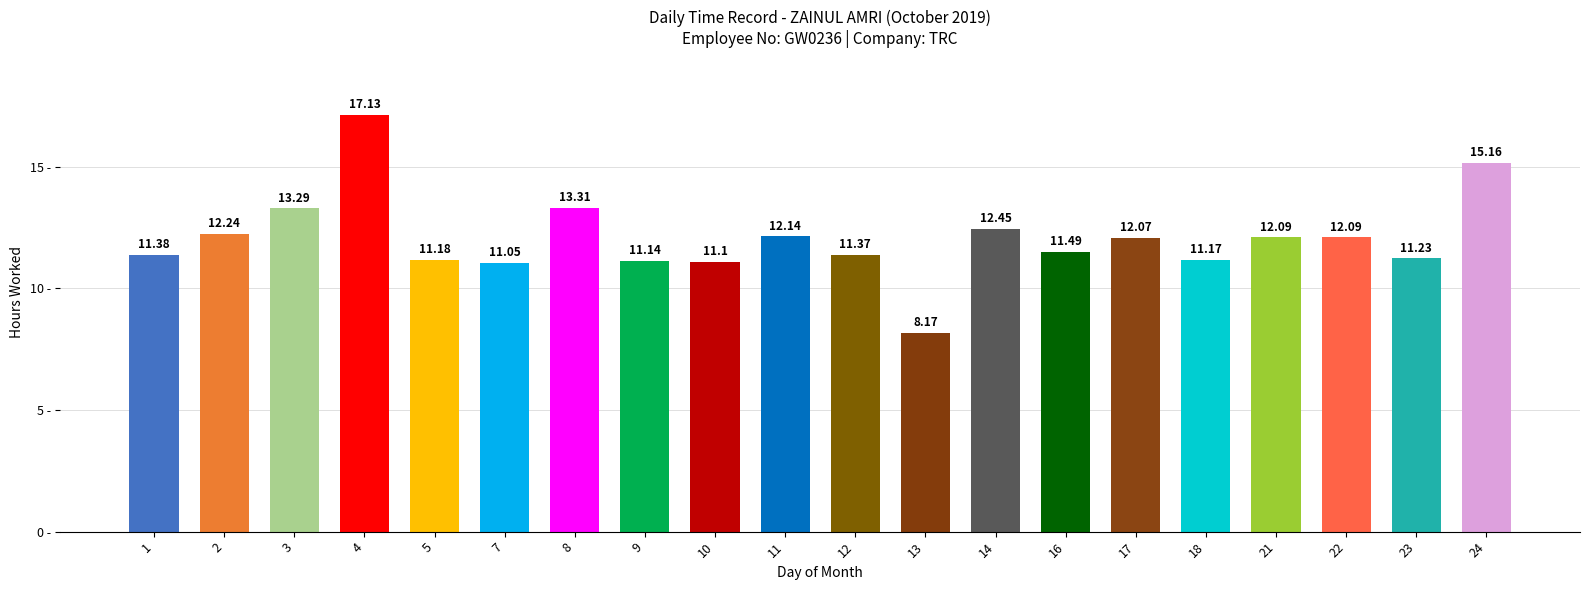

What is the ratio of the value at 23 to the value at 8?

0.8